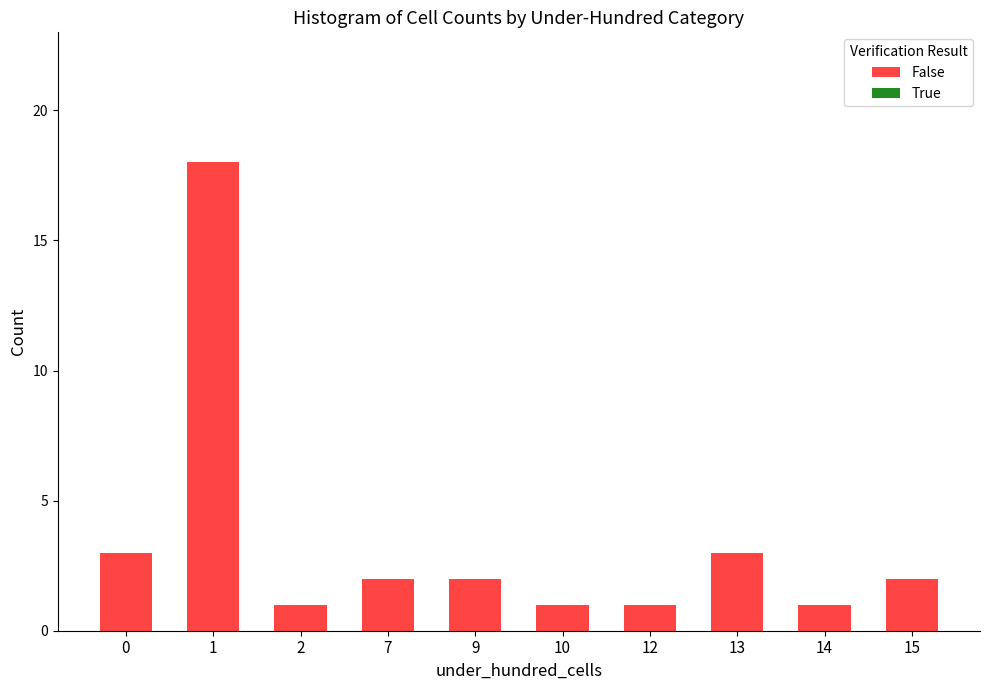

What is the difference between the values at 0 and 1?

15